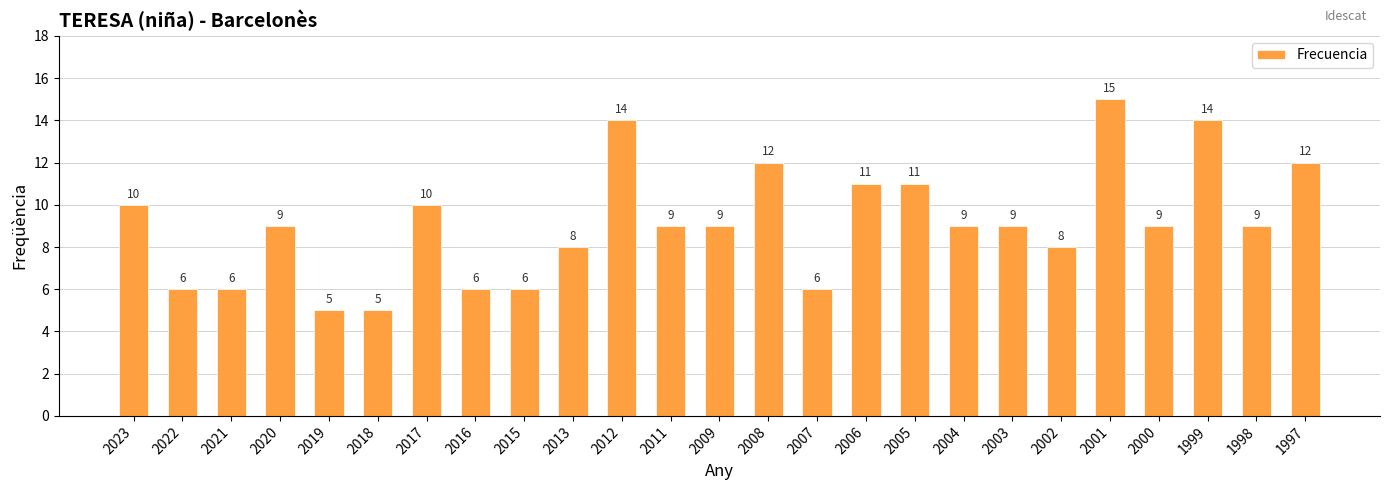

At which label does the data first exceed 9?

2023